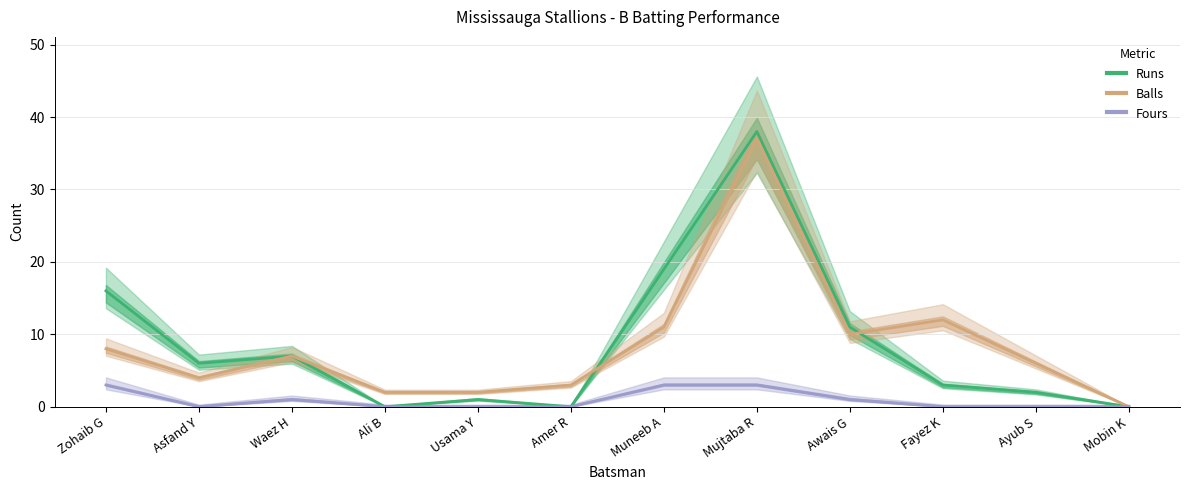

Rank the series at Mujtaba R from lowest to highest value.

Fours, Balls, Runs